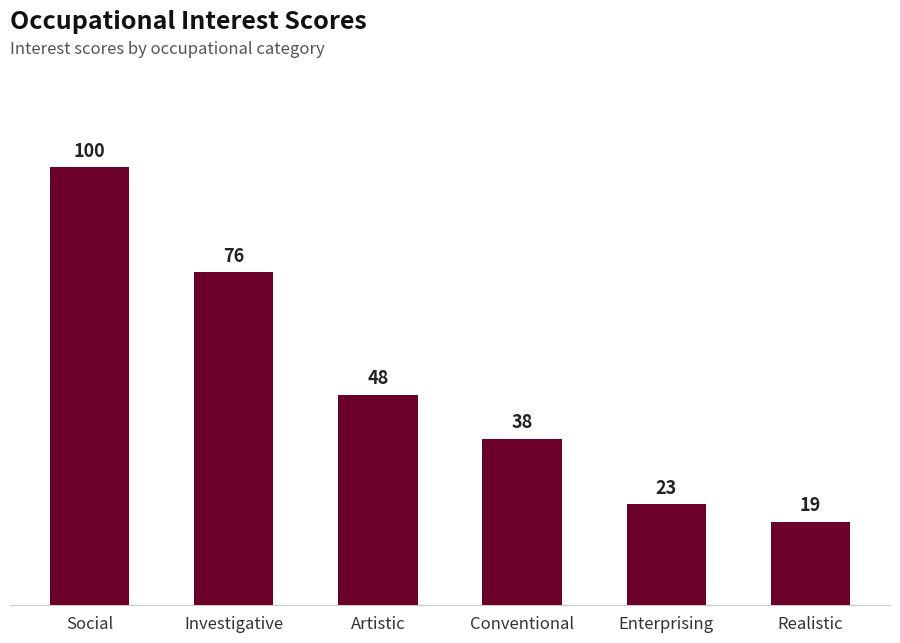

What is the minimum value shown in the chart?

19